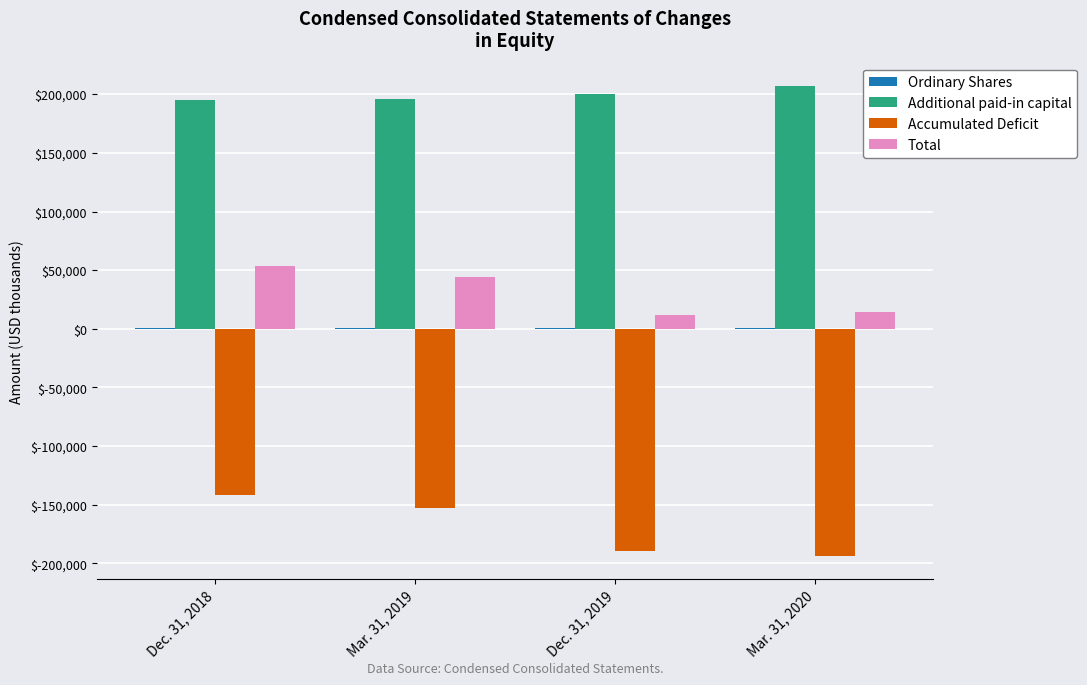

Are the bars horizontal?

No